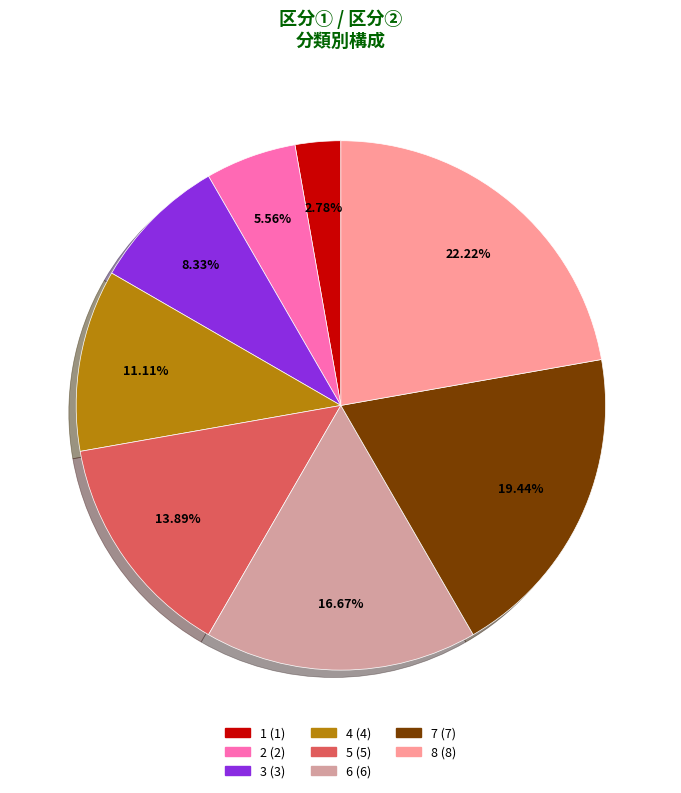

Which category has the smallest portion of the pie?

1